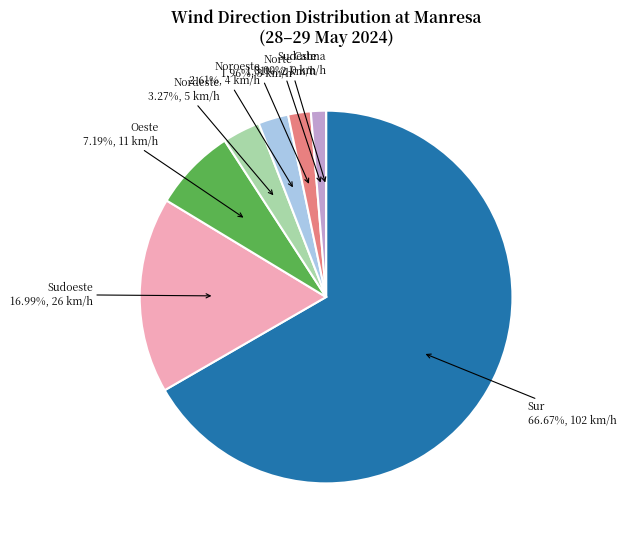

Is Oeste the majority of the pie?

No